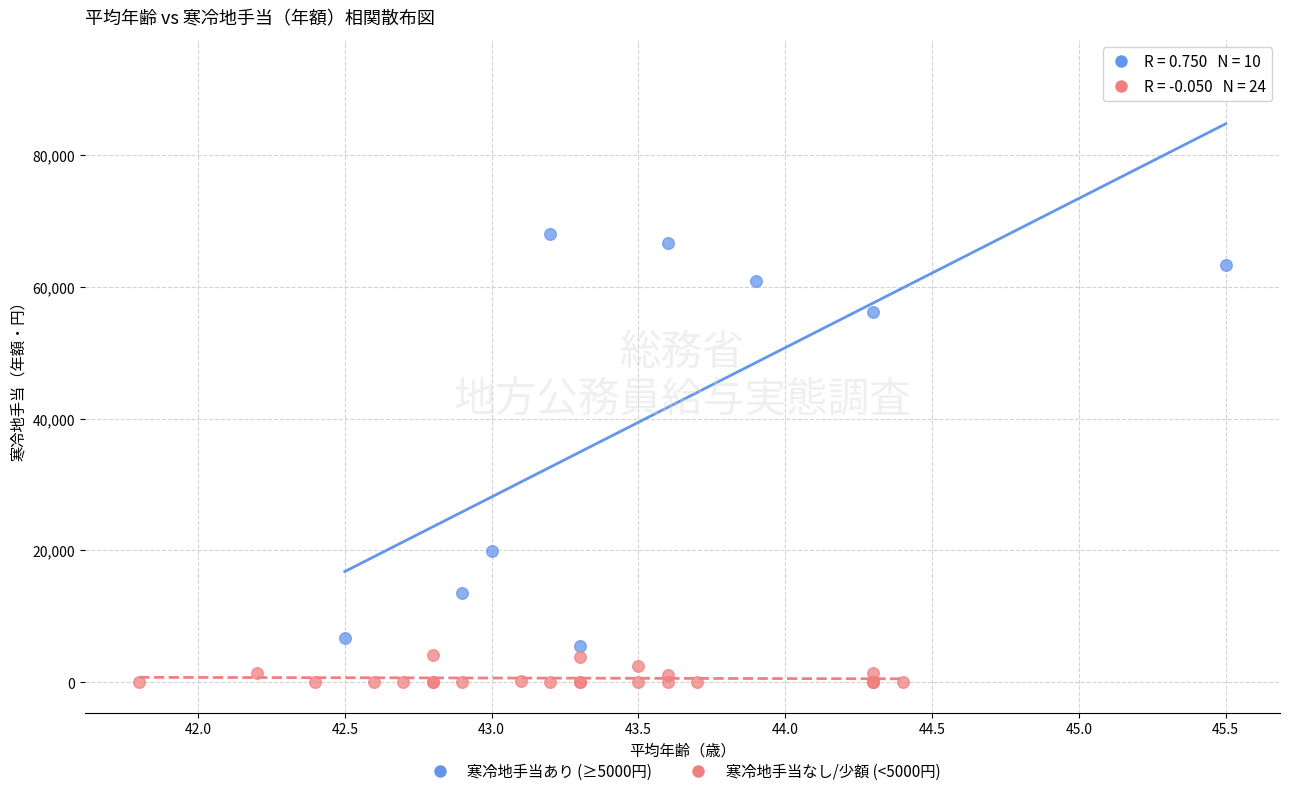

What are all the series names shown in the legend?

寒冷地手当あり (≥5000円), 寒冷地手当なし/少額 (<5000円)